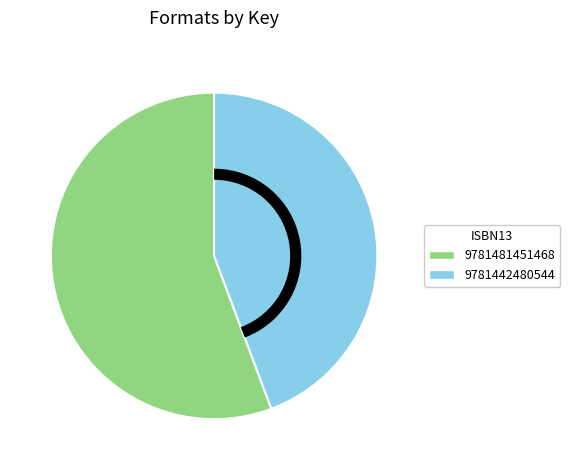

What is the smallest slice in the pie chart?

9781442480544